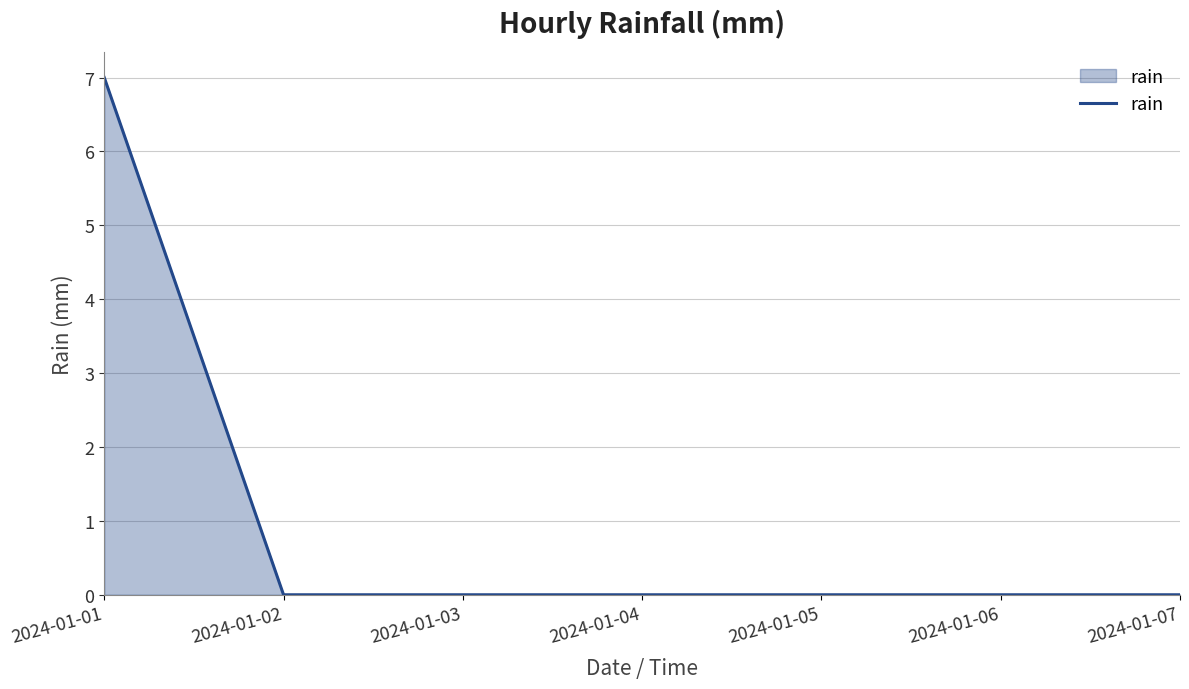

What is the difference between the values at 2024-01-03 and 2024-01-01?

7